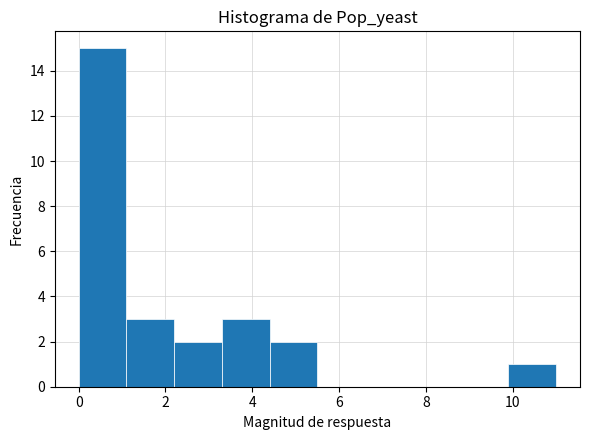

Reading left to right, list every bar in this chart as the range it spans on the x-axis followed by its height. Neither the bar edges nor the heights are printed on the chart, so give them approximately, as read against the axes.

0.0 to 1.1: 15
1.1 to 2.2: 3
2.2 to 3.3: 2
3.3 to 4.4: 3
4.4 to 5.5: 2
5.5 to 6.6: 0
6.6 to 7.7: 0
7.7 to 8.8: 0
8.8 to 9.9: 0
9.9 to 11.0: 1